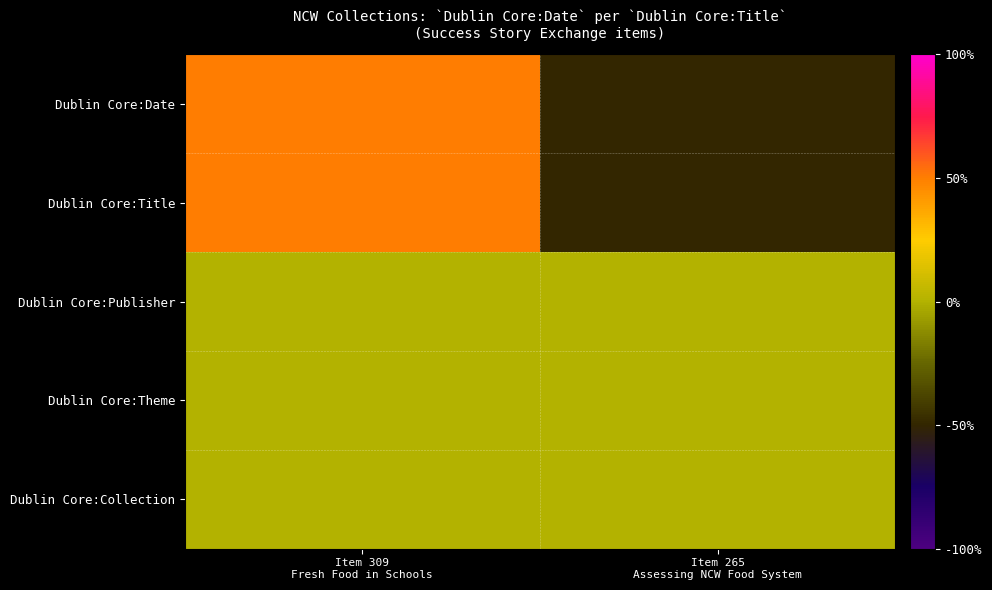

Between Item 309 Fresh Food in Schools and Item 265 Assessing NCW Food System, which series saw the biggest shift?

Dublin Core:Date